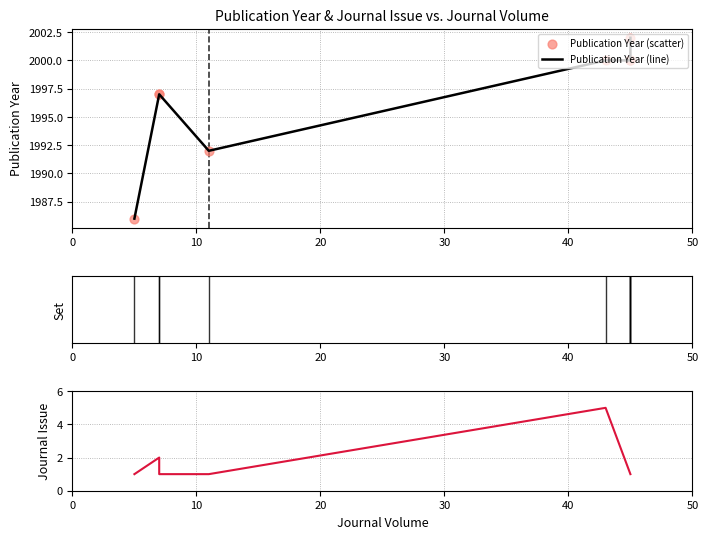

Which series has the largest total across all categories?

Publication Year (line)